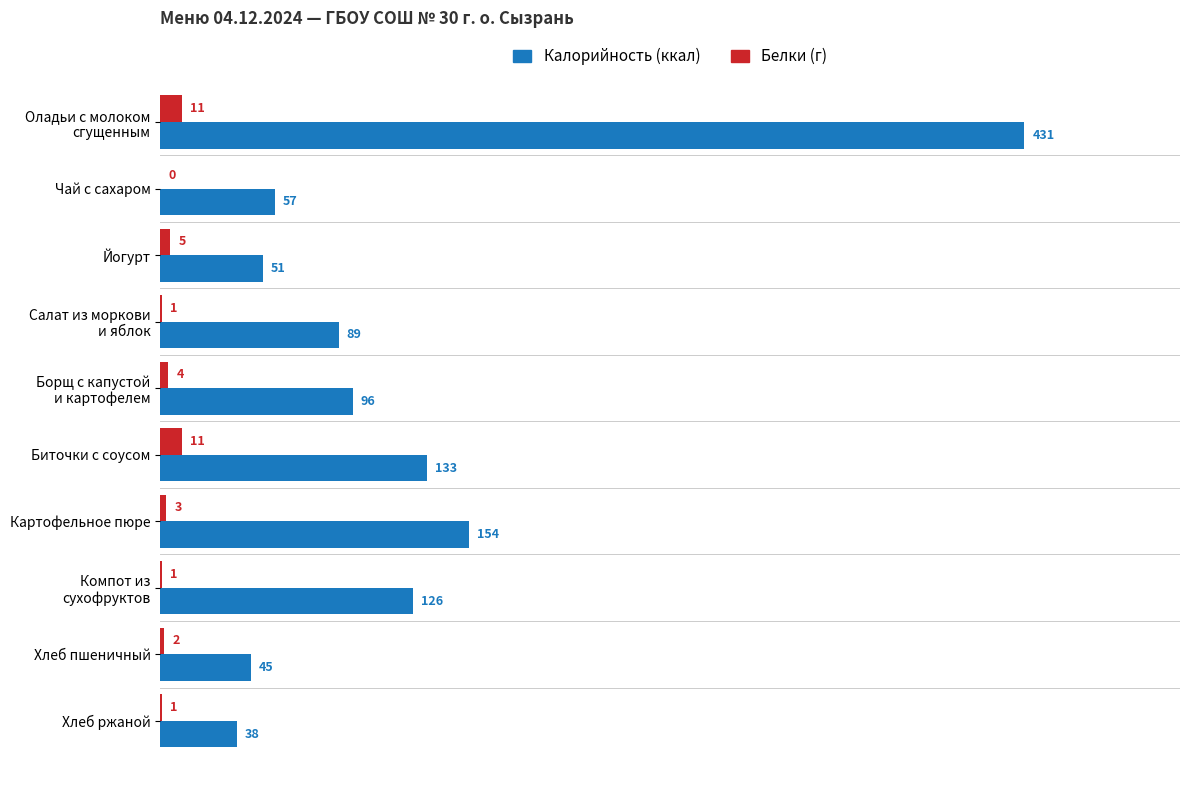

Between Чай с сахаром and Картофельное пюре, which series saw the biggest shift?

Калорийность (ккал)